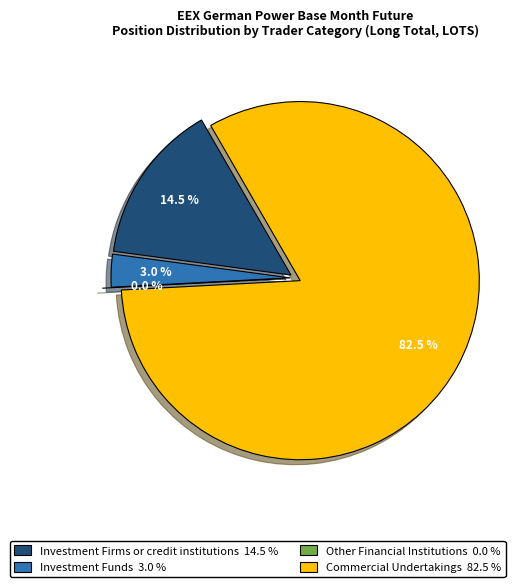

Which category has the biggest portion of the pie?

Commercial Undertakings